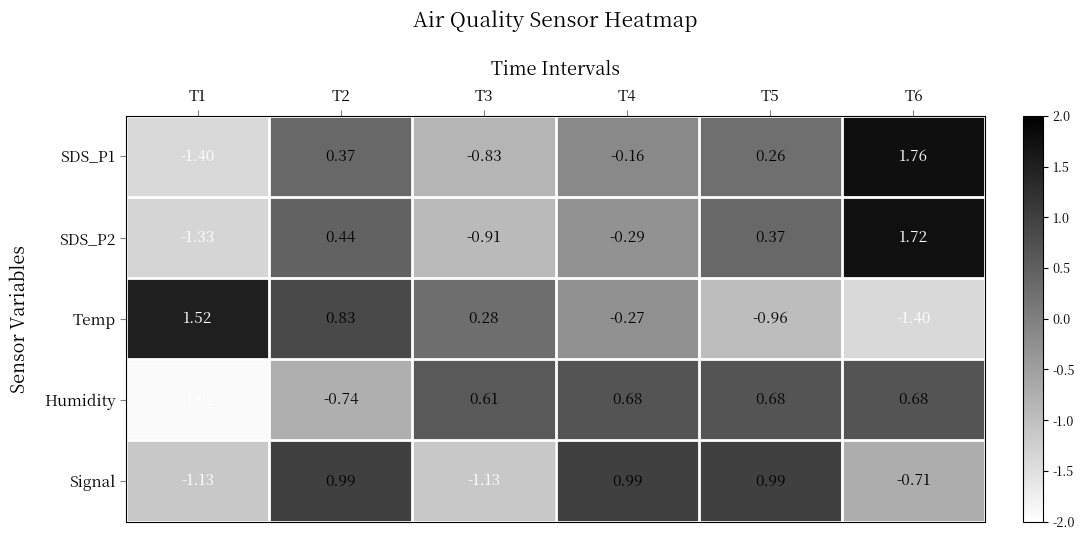

Is the value of Temp at T4 greater than the value of Humidity at T5?

No